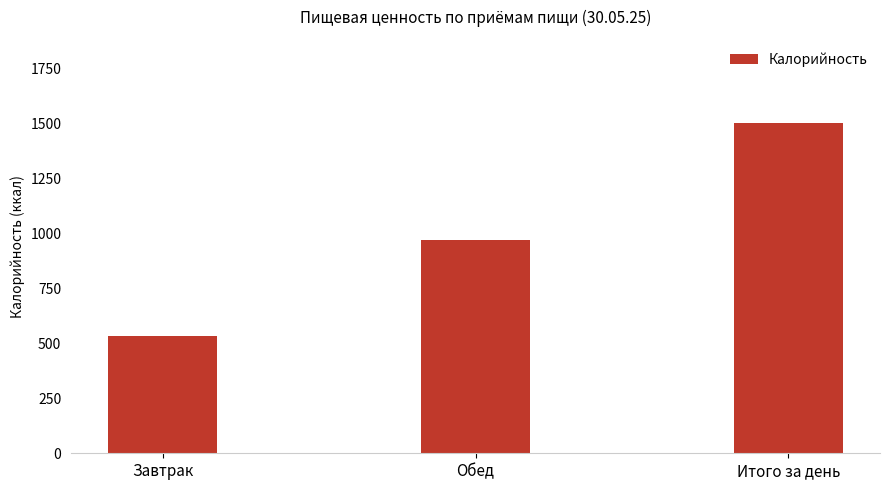

How many data points are less than 969?

1